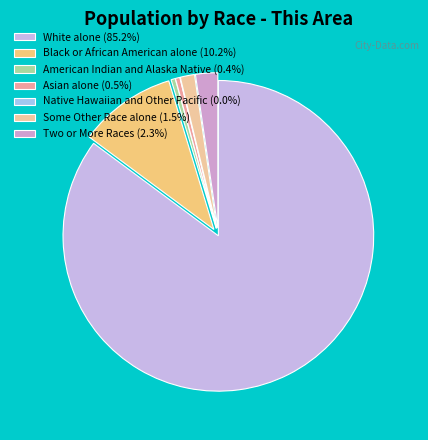

To the nearest percent, what is the difference between the largest and smallest slice percentages?

85%